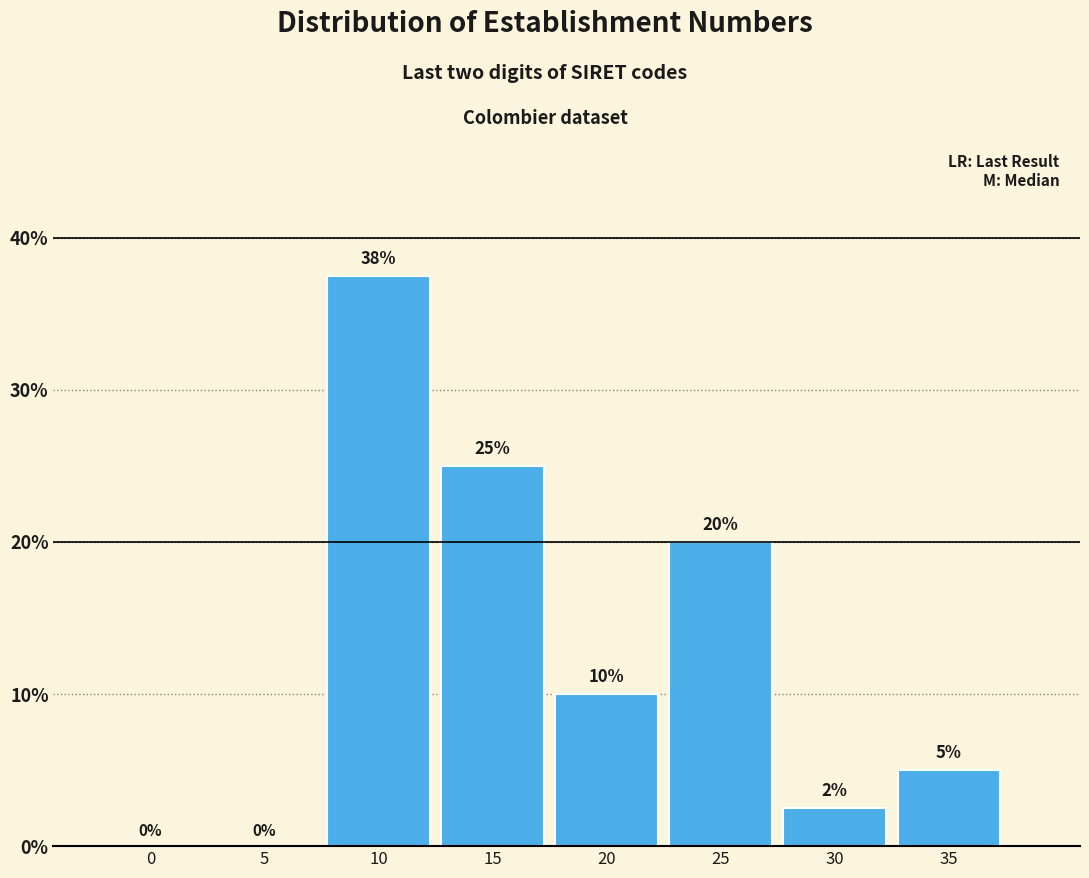

What is the approximate value at 25?

20.0